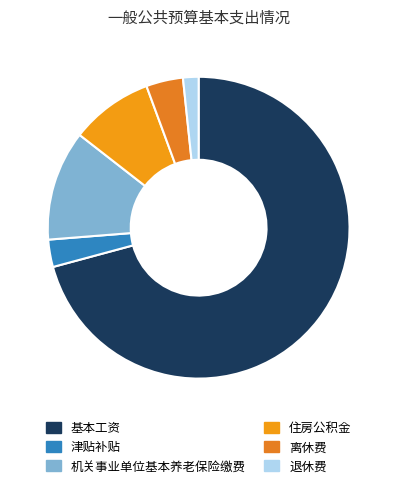

Which slice is the largest?

基本工资